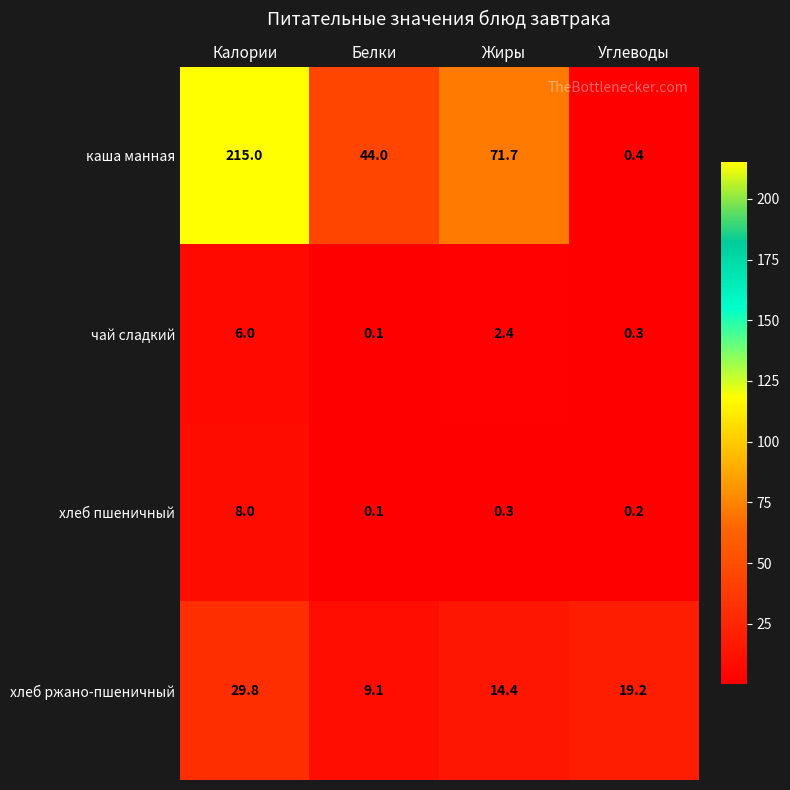

Rank the series at Жиры from highest to lowest value.

каша манная, хлеб ржано-пшеничный, чай сладкий, хлеб пшеничный